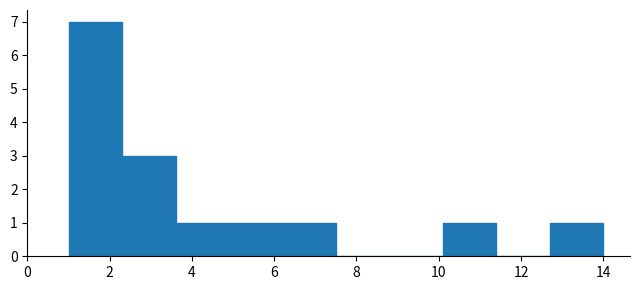

How tall is the bar that spans 1.0 to 2.3 on the x-axis? Neither the bar edges nor the heights are printed on the chart, so give them approximately, as read against the axes.

7